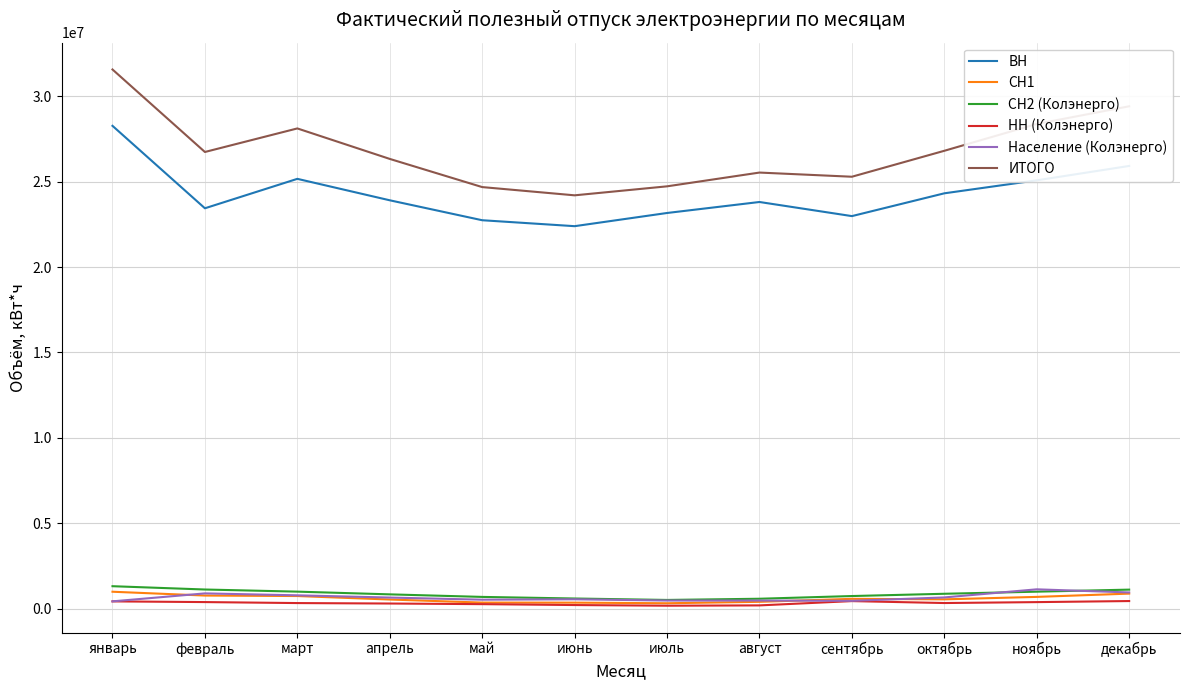

What is the approximate value of НН (Колэнерго) at декабрь, to the nearest 10?

451540